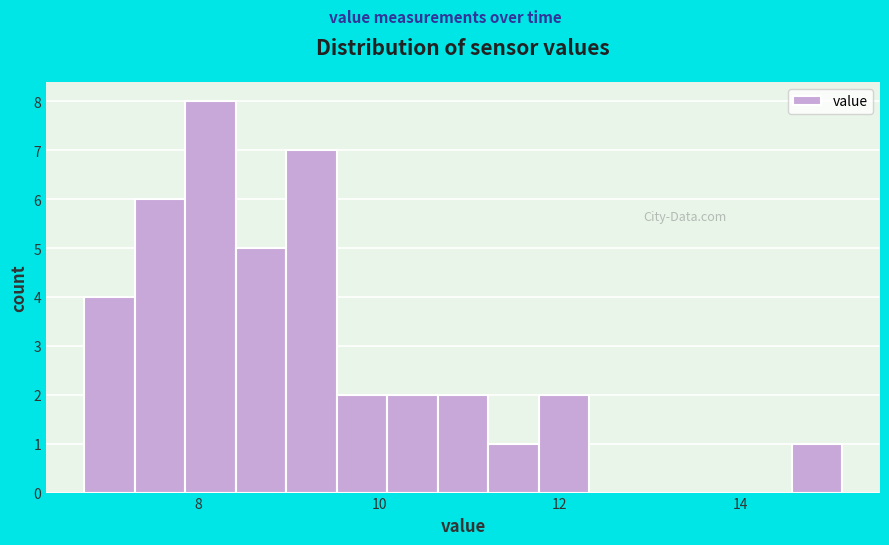

Read against the x-axis, roughly where is the centre of the tallest bar?

8.2